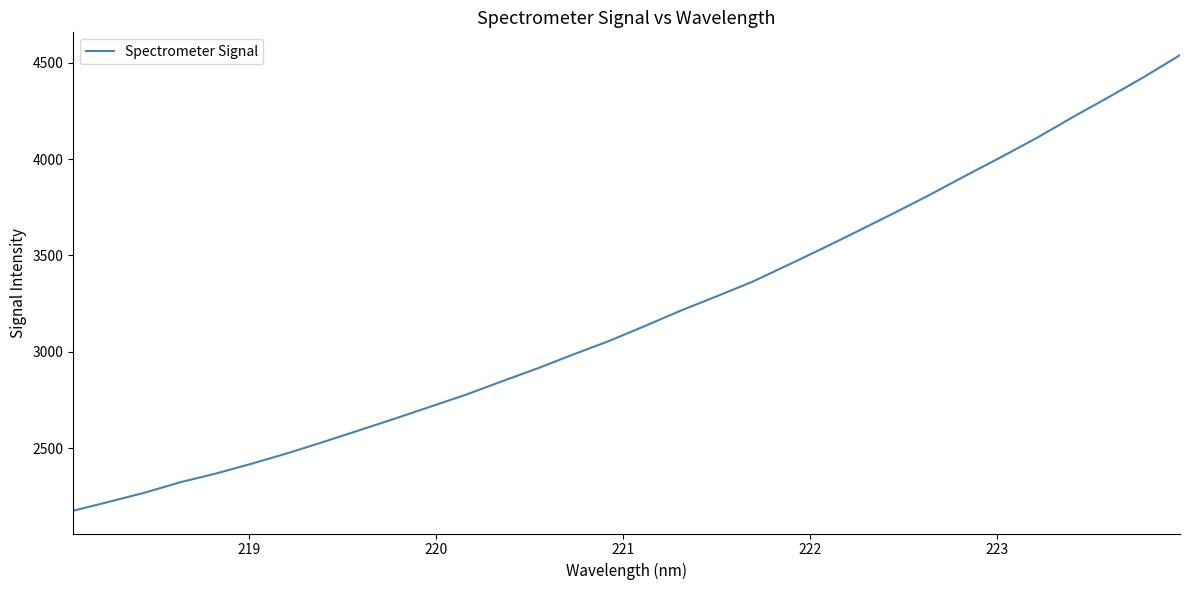

How many lines are shown in the chart?

1